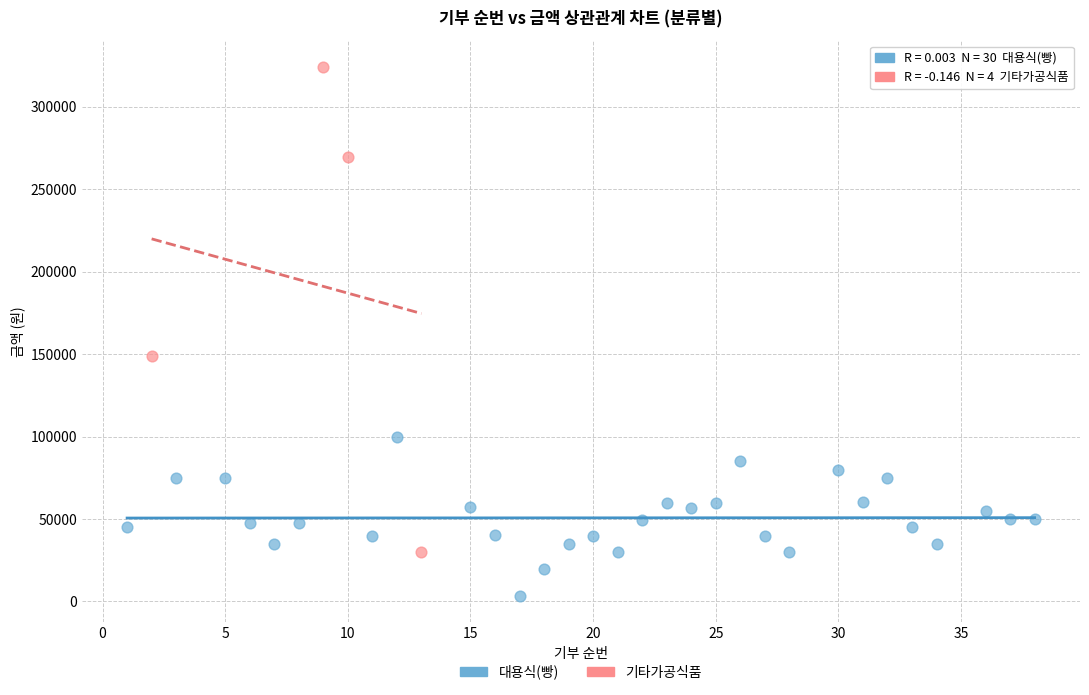

Which series reaches the minimum Y coordinate?

대용식(빵)